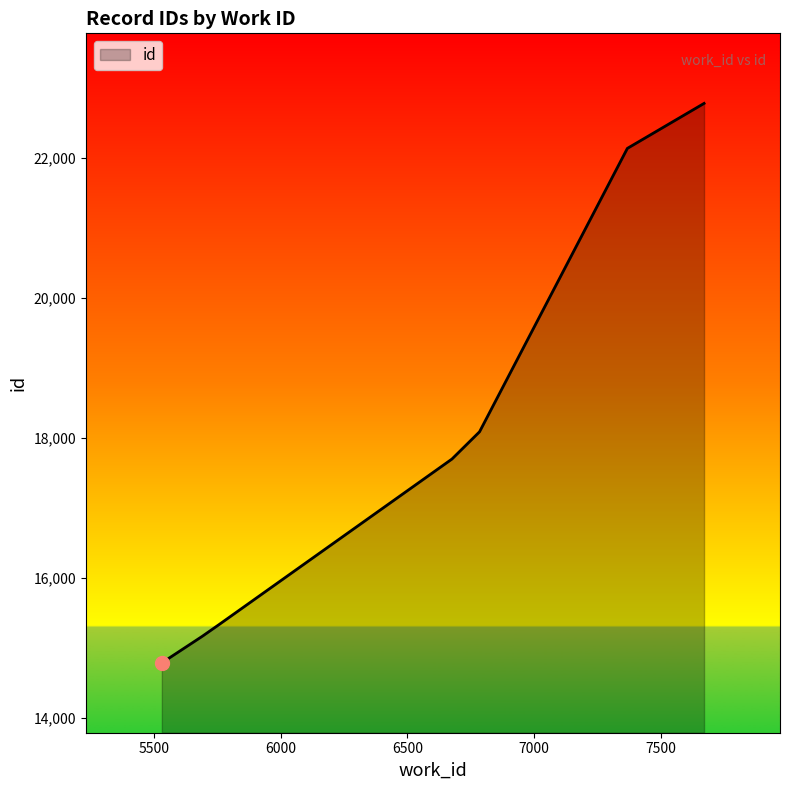

What is the difference between the maximum and minimum values?

7982